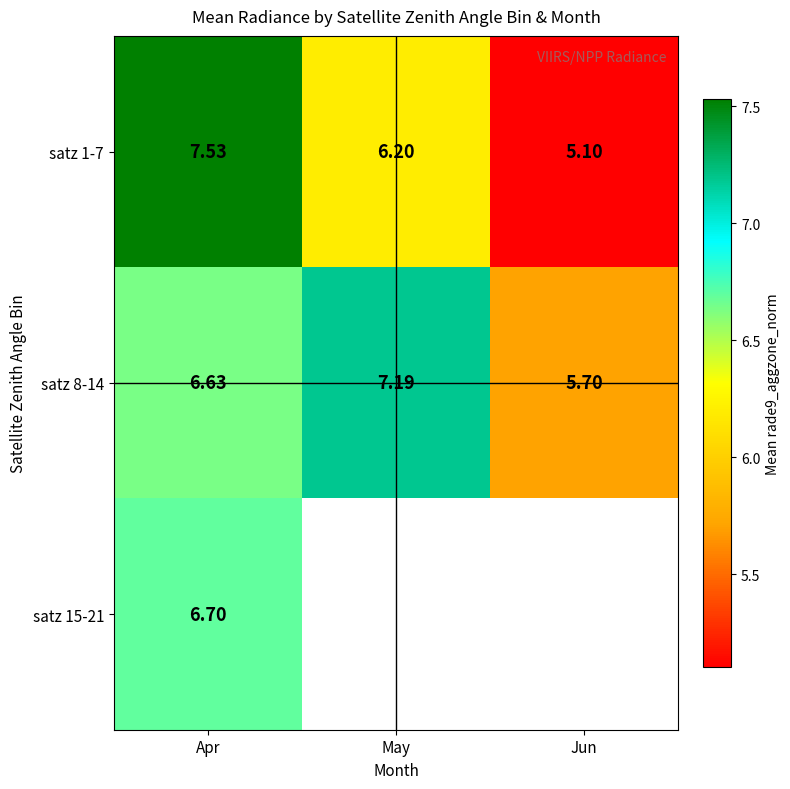

Rank the series at Apr from highest to lowest value.

satz 1-7, satz 15-21, satz 8-14